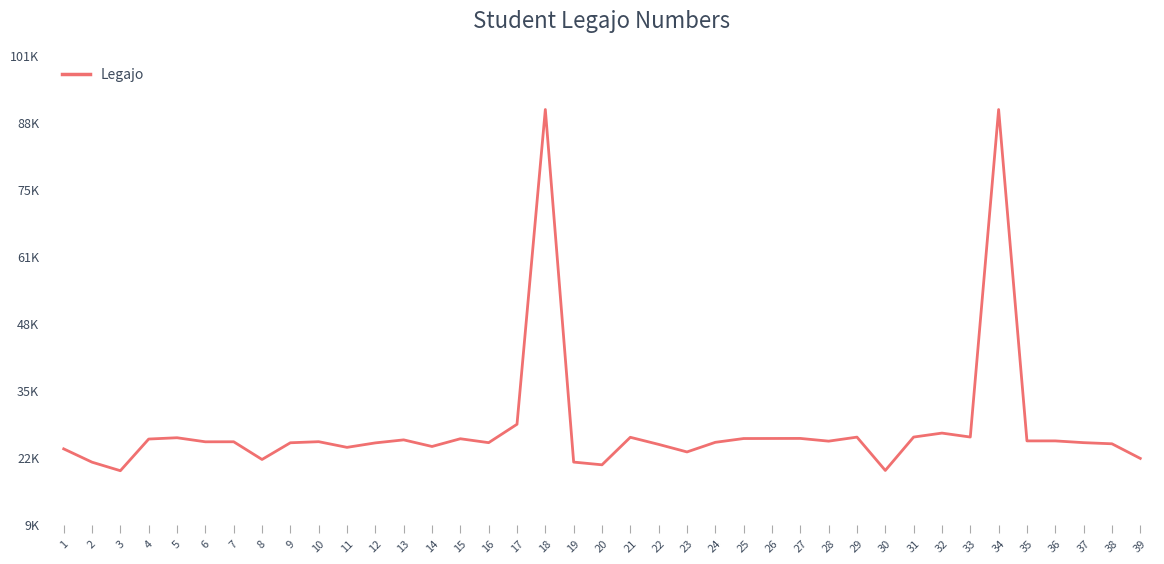

Does the chart display data point markers on the line(s)?

No